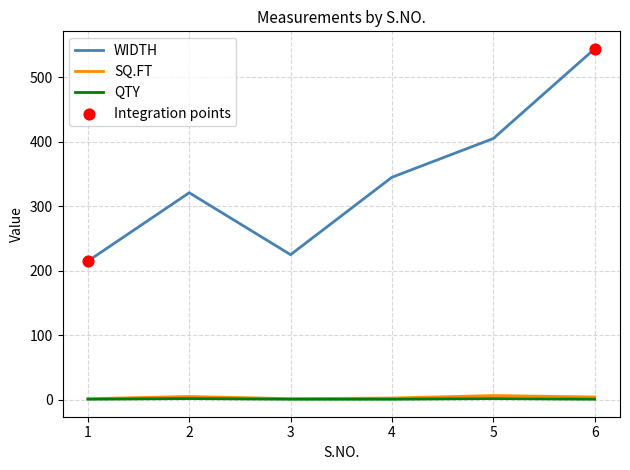

Which series has the largest total across all categories?

WIDTH